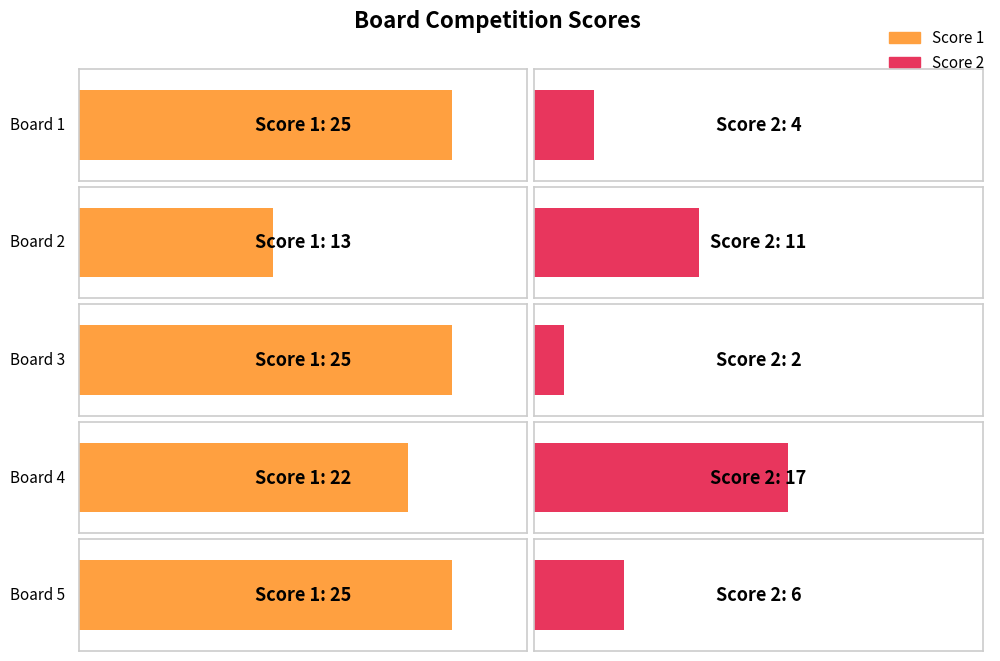

At which category does the chart reach its minimum across all series?

Board 3